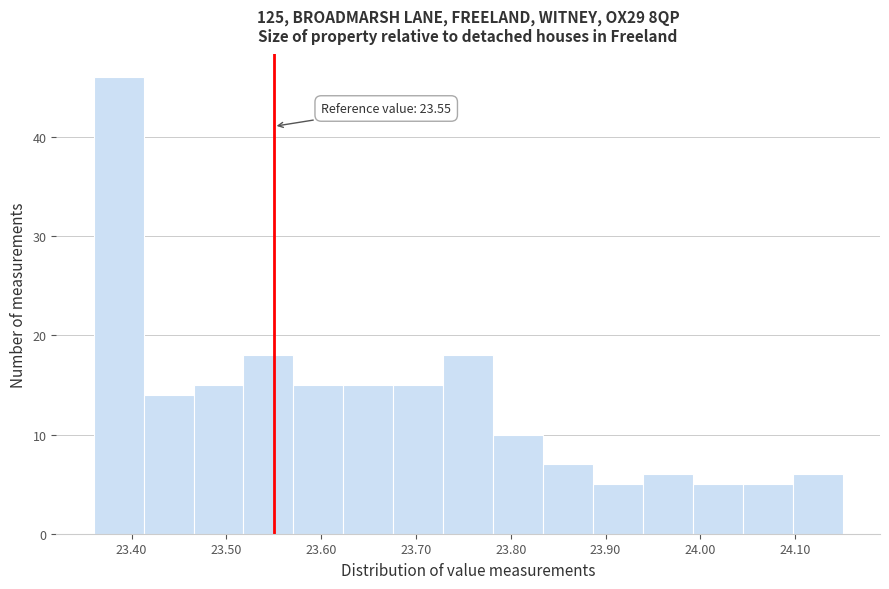

Which range on the x-axis has the tallest bar?

23.36 to 23.41